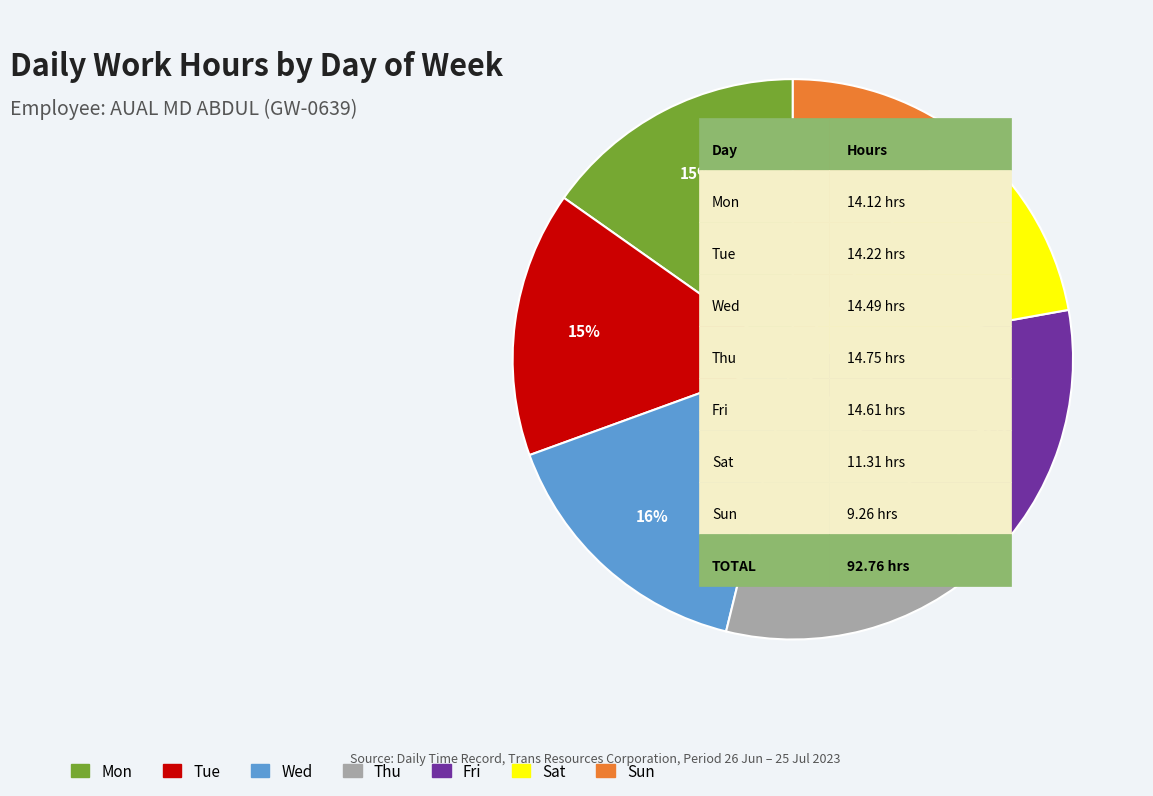

Do Thu and Mon together represent more than half of the pie?

No